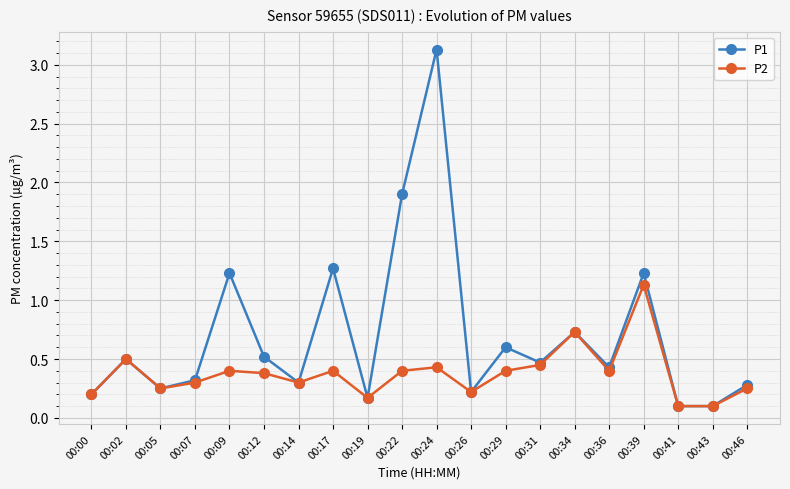

At which category does P2 reach its first local peak?

00:02